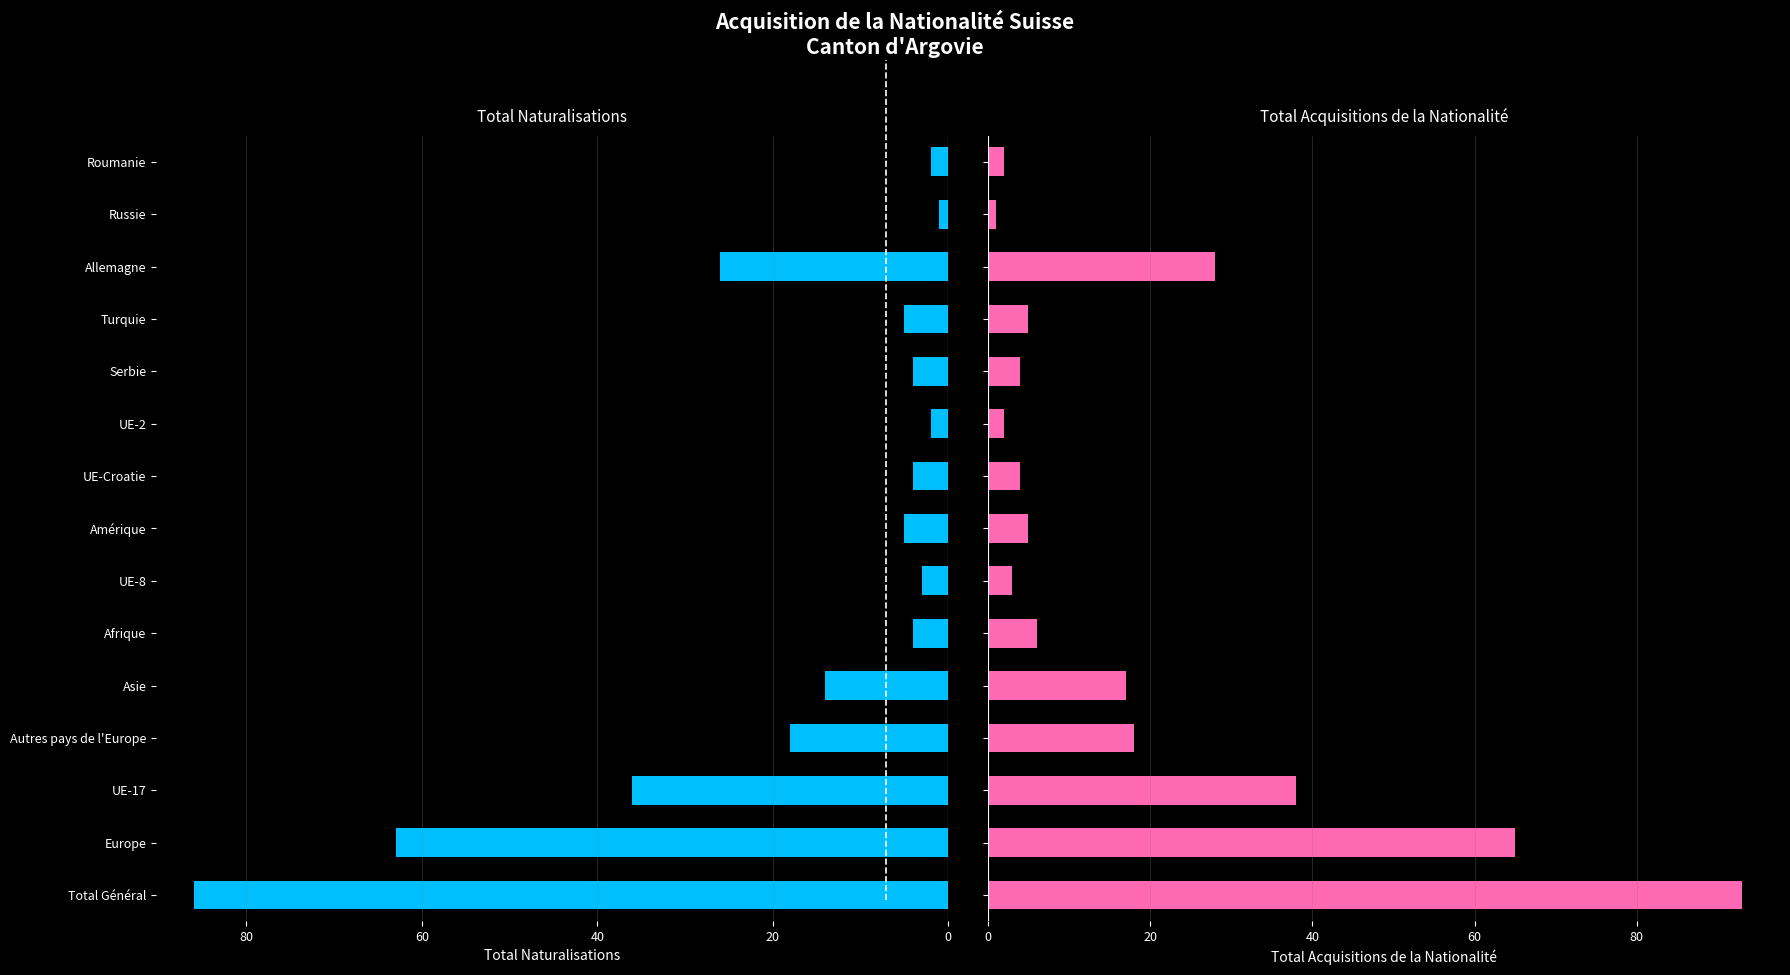

How many data points in Total acquisitions are less than 5?

6